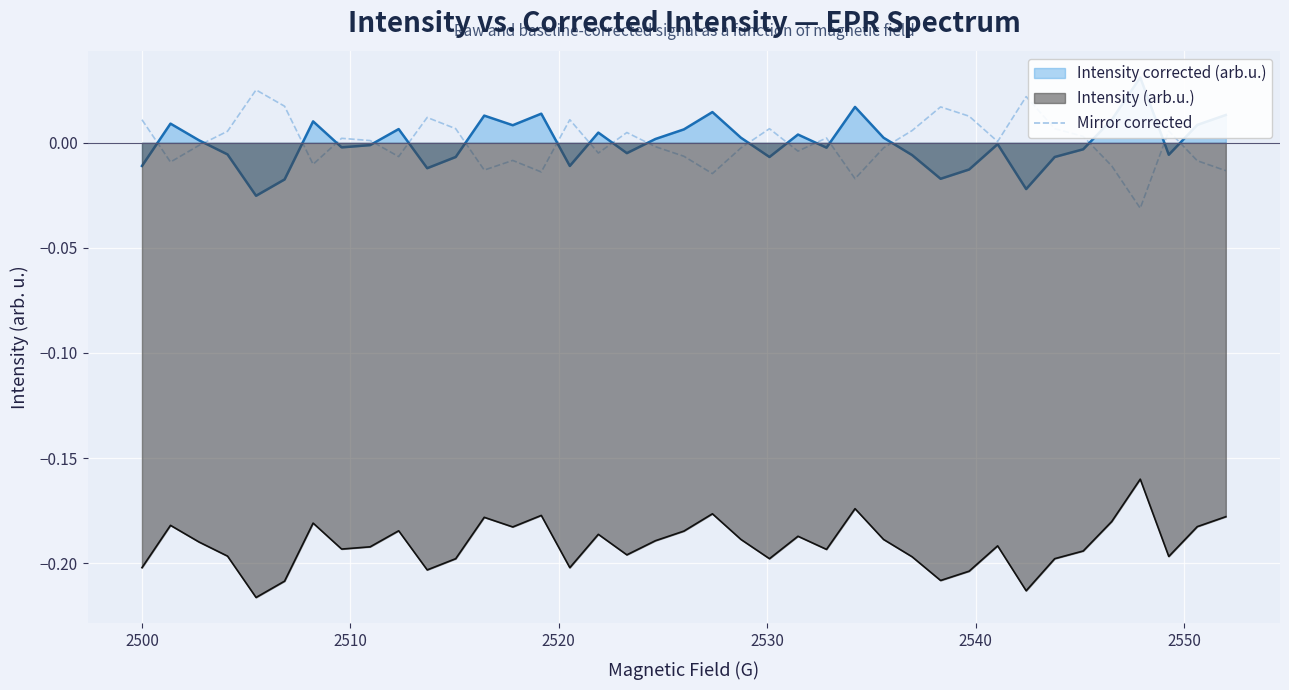

True or false: Mirror corrected and Intensity (arb.u.) intersect in this chart.

False